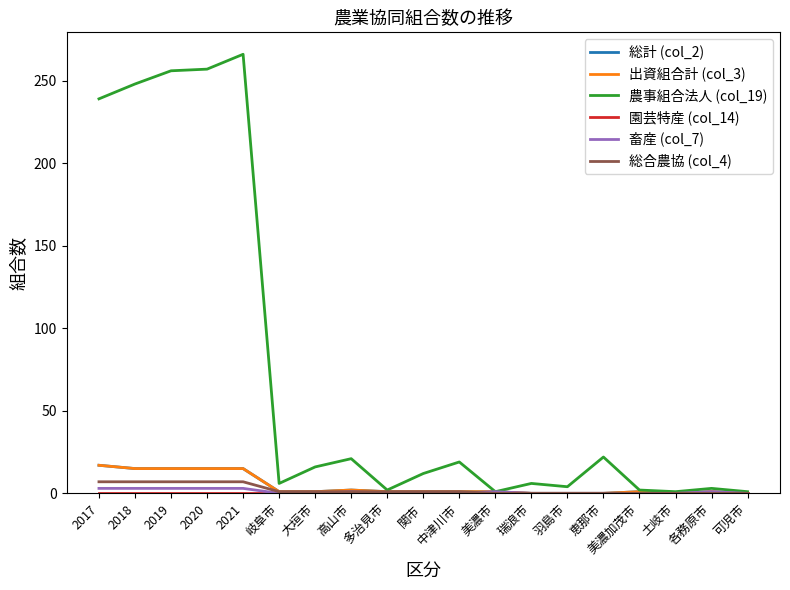

What is the value of the 出資組合計 (col_3) point at the 11th from the left?

1